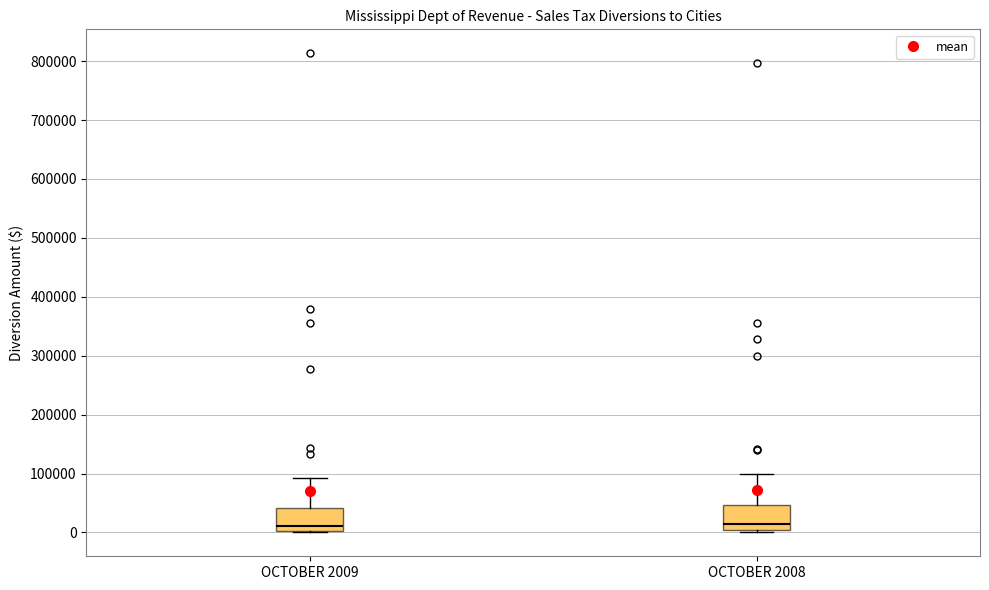

Where is the upper edge of the box for OCTOBER 2009 on the y-axis? The values are not printed on the chart, so give them approximately, as read against the axis.

40000